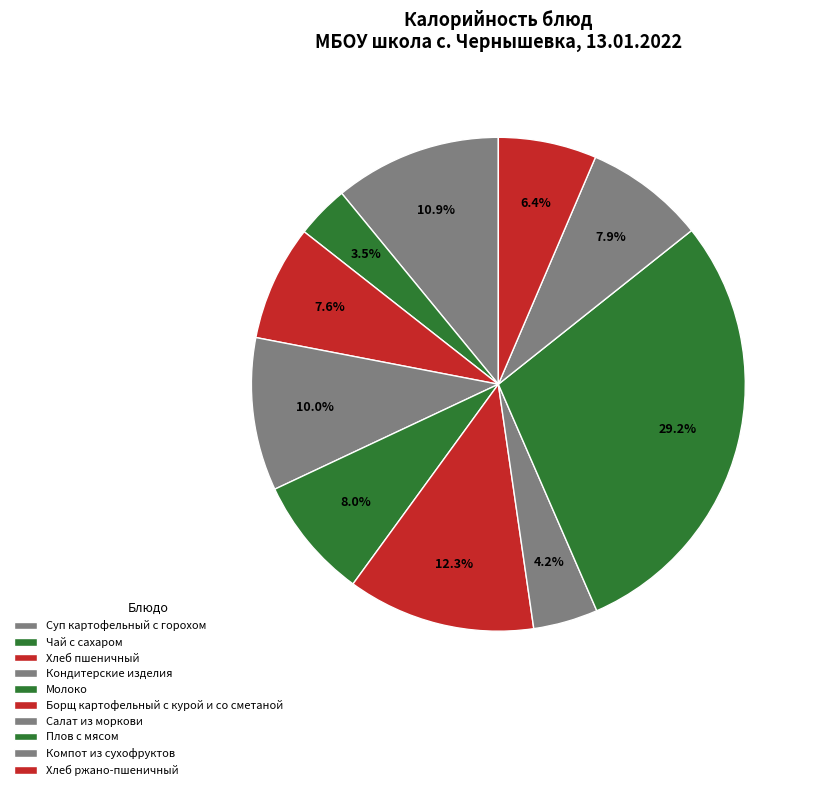

Is it true that Борщ картофельный с курой и со сметаной is 1% of the pie?

False